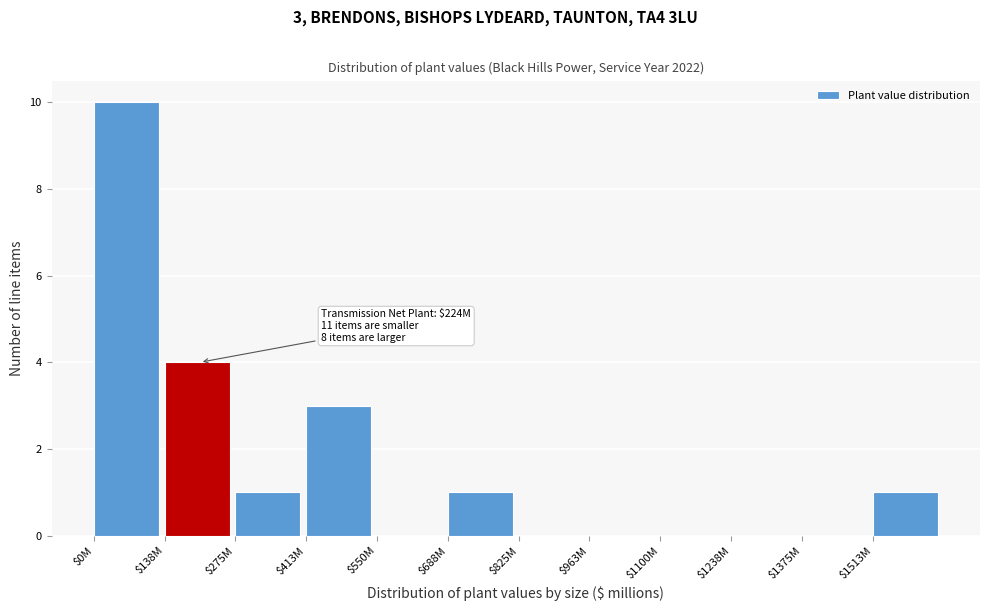

Which category has the highest value across all series?

$0M